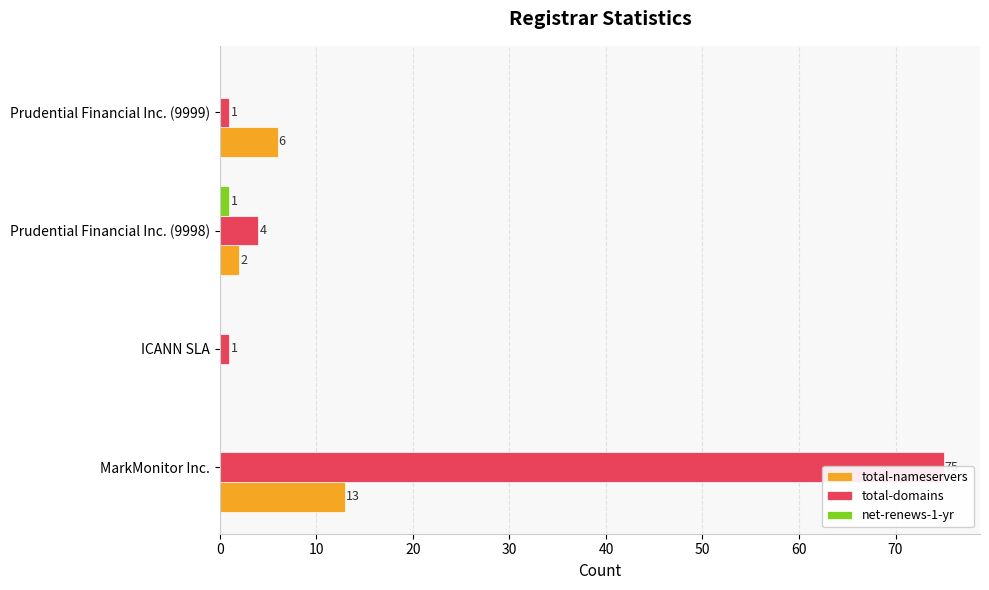

What is the total value across all series at 0?

88